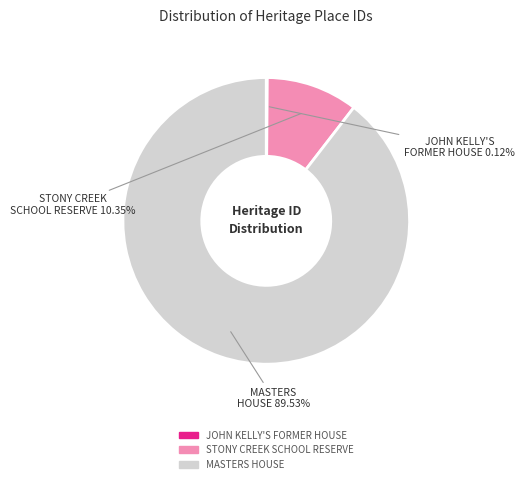

Which category has the biggest portion of the pie?

MASTERS HOUSE